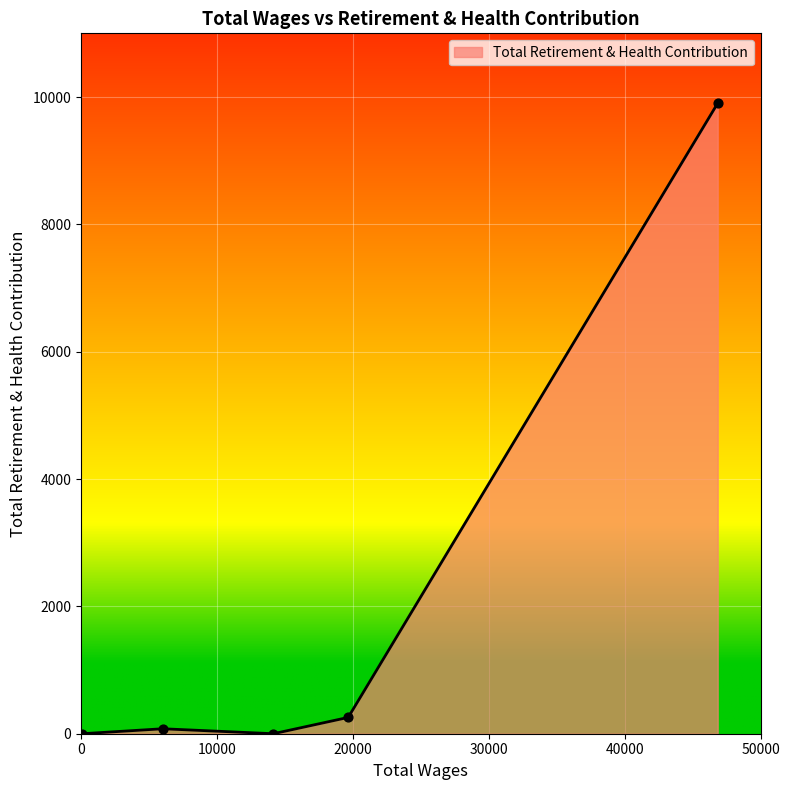

What is the maximum value shown in the chart?

9902